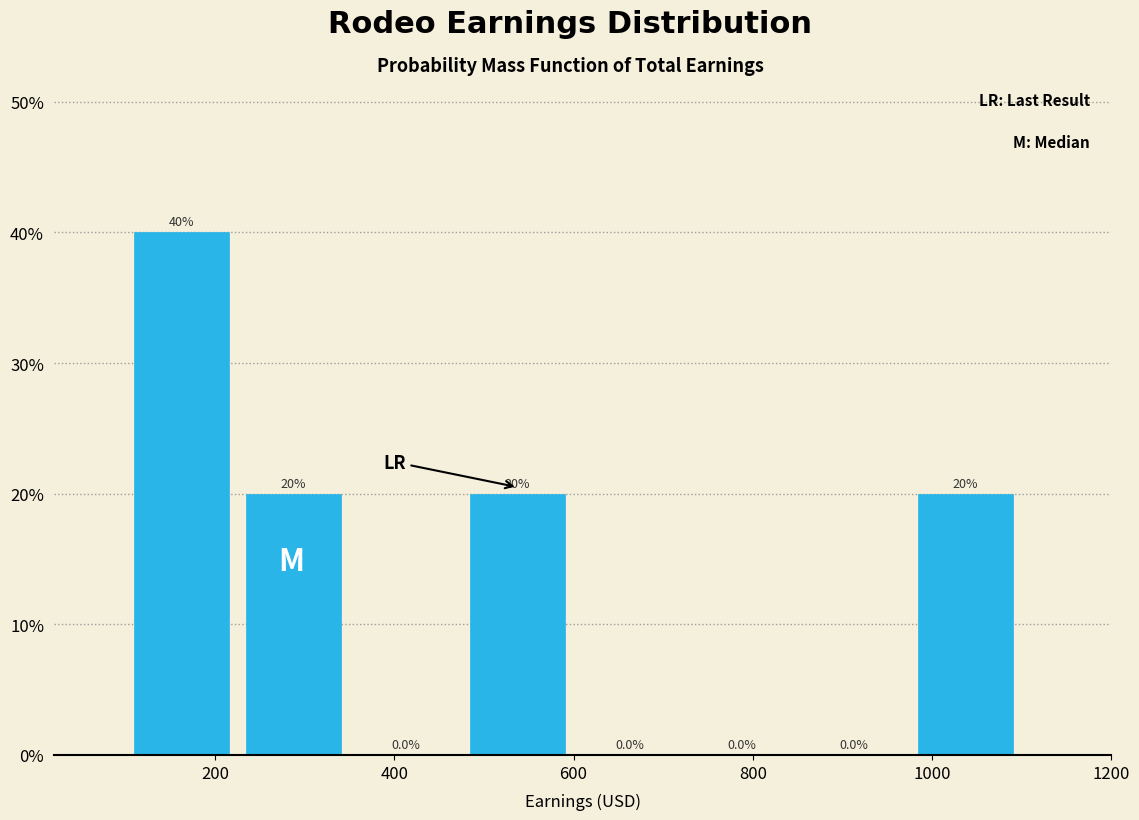

What is the height of the bar covering 475 to 600 on the x-axis? The bar edges are not printed on the chart, so give them approximately, as read against the axis.

20.0